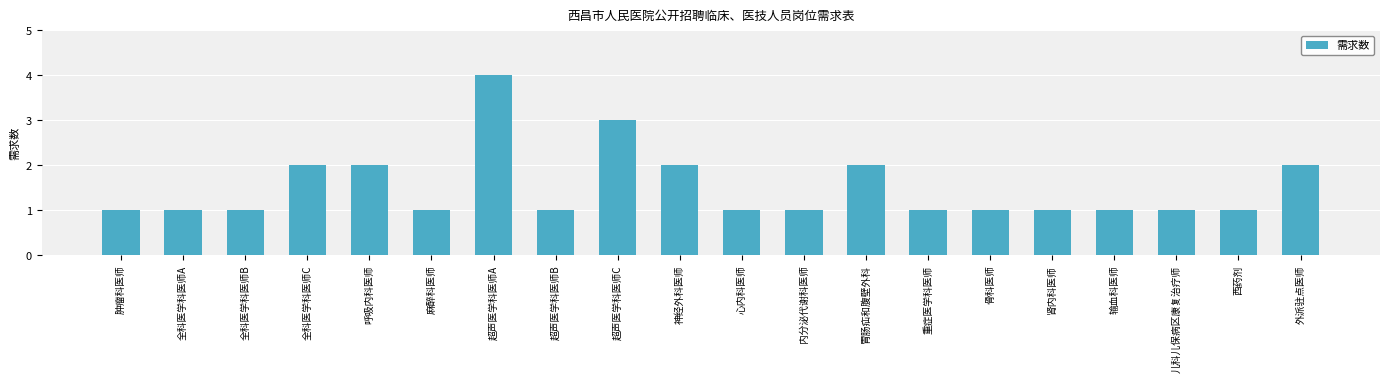

What position from the right is 儿科儿保病区康复治疗师?

3